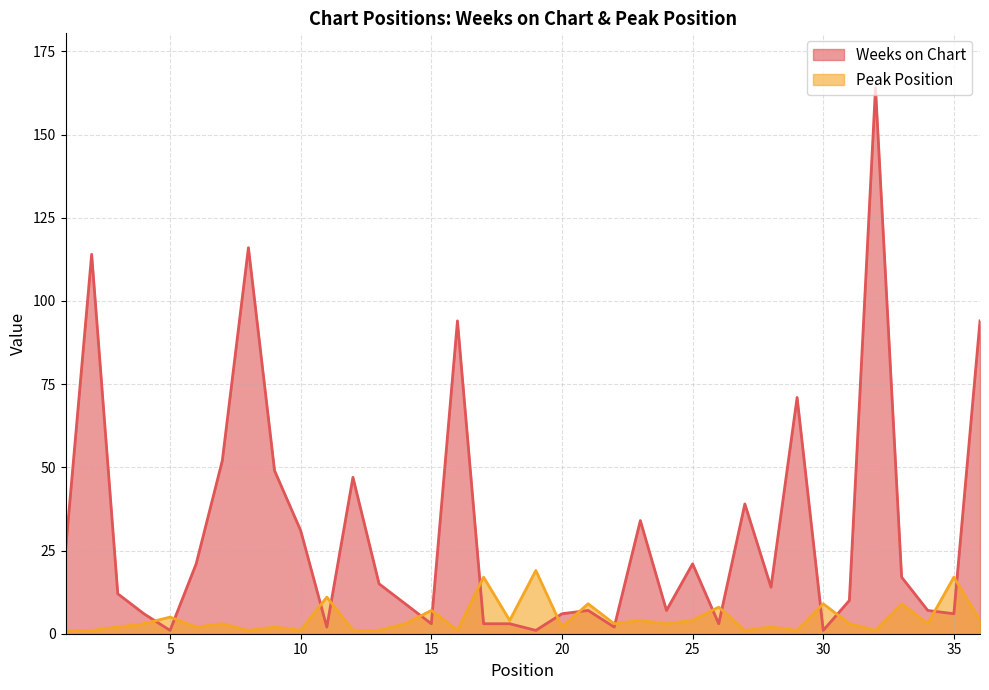

Which series has the largest total across all categories?

Weeks on Chart